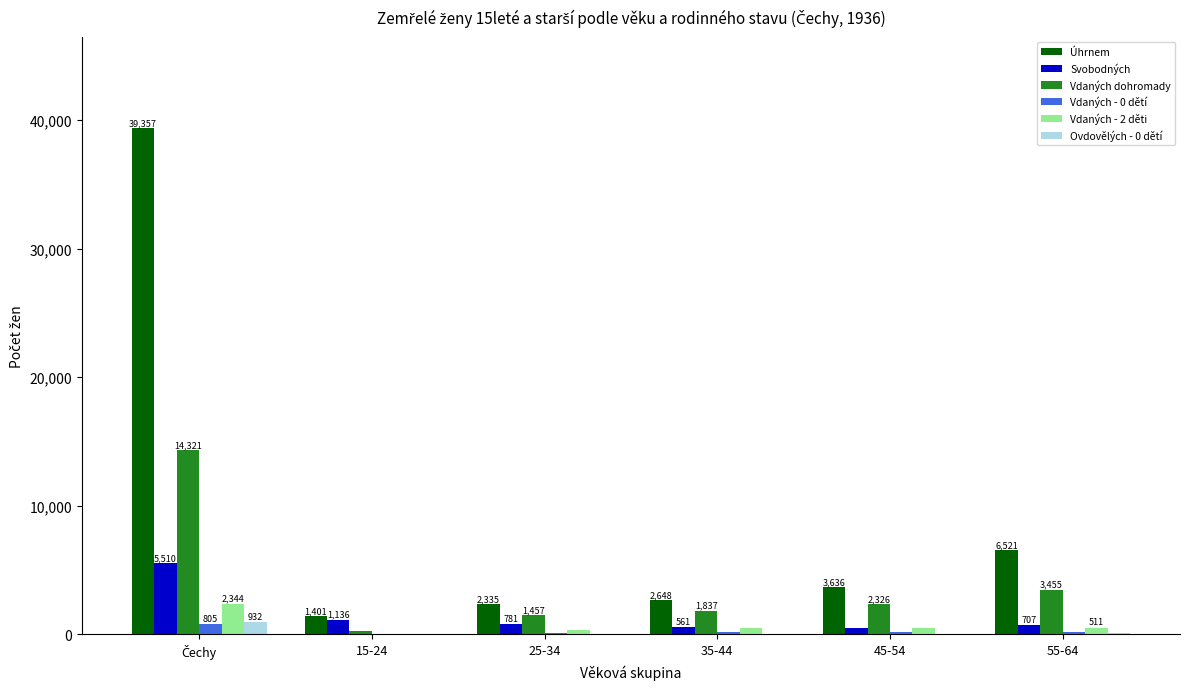

What is the total value across all series at 45-54?

7087